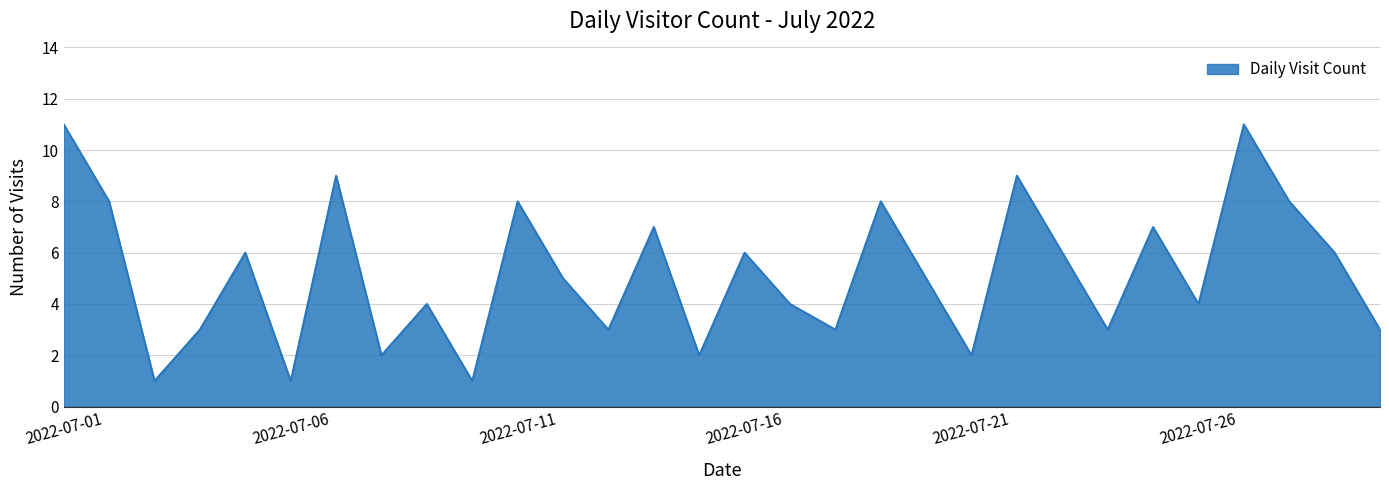

How many values are between 3 and 8?

20